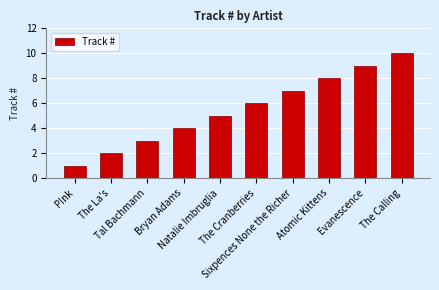

What is the change in value from P!nk to Evanescence?

+8